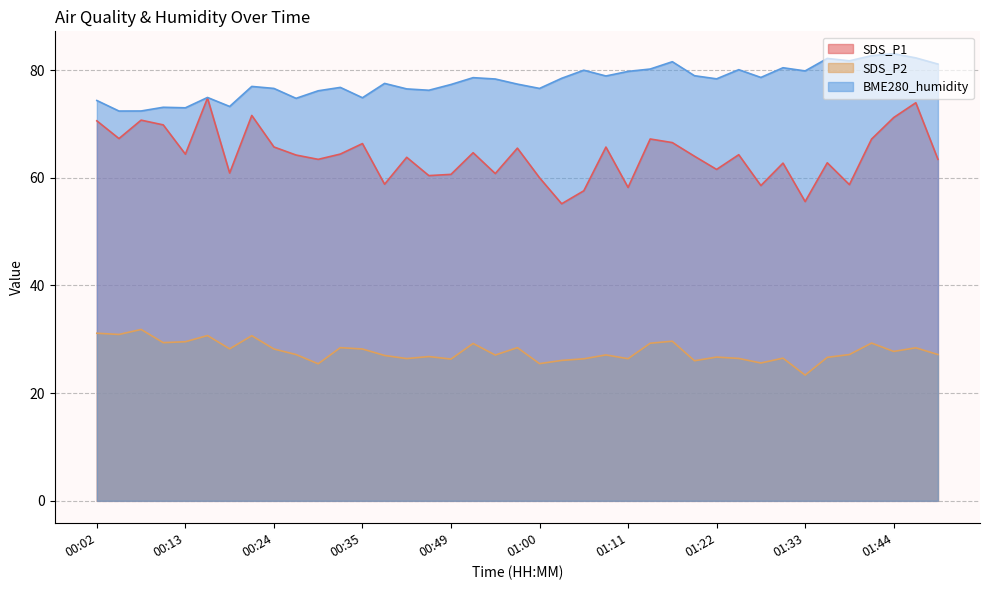

Rank the series by their maximum value, from lowest to highest.

SDS_P2, SDS_P1, BME280_humidity